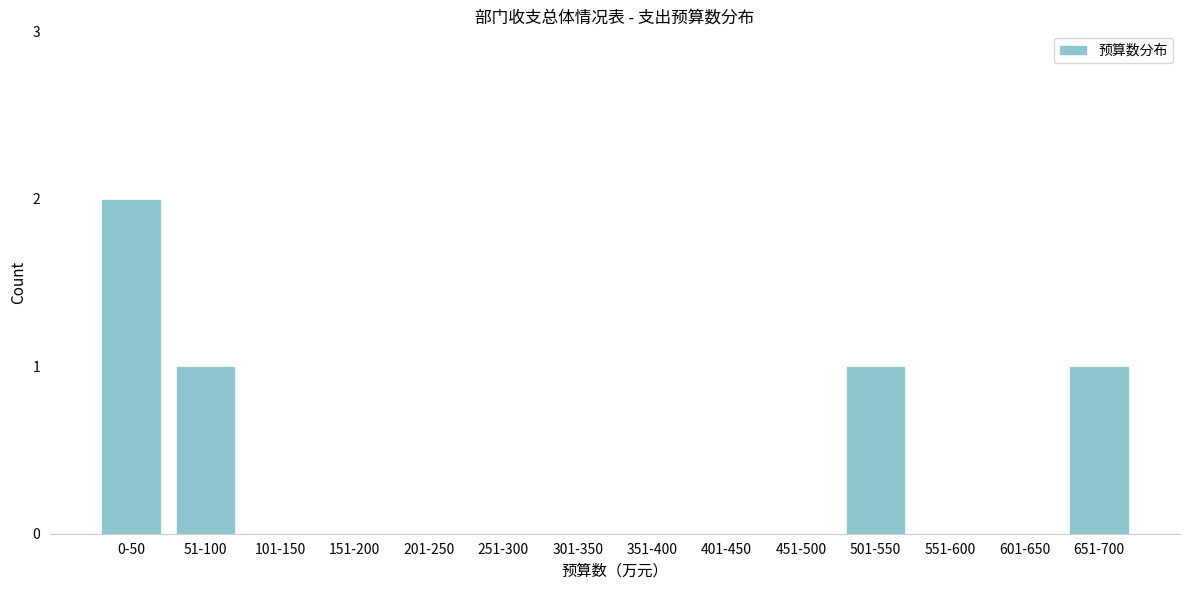

Reading right to left, list all the values displayed in this chart.

651-700=1	601-650=0	551-600=0	501-550=1	451-500=0	401-450=0	351-400=0	301-350=0	251-300=0	201-250=0	151-200=0	101-150=0	51-100=1	0-50=2